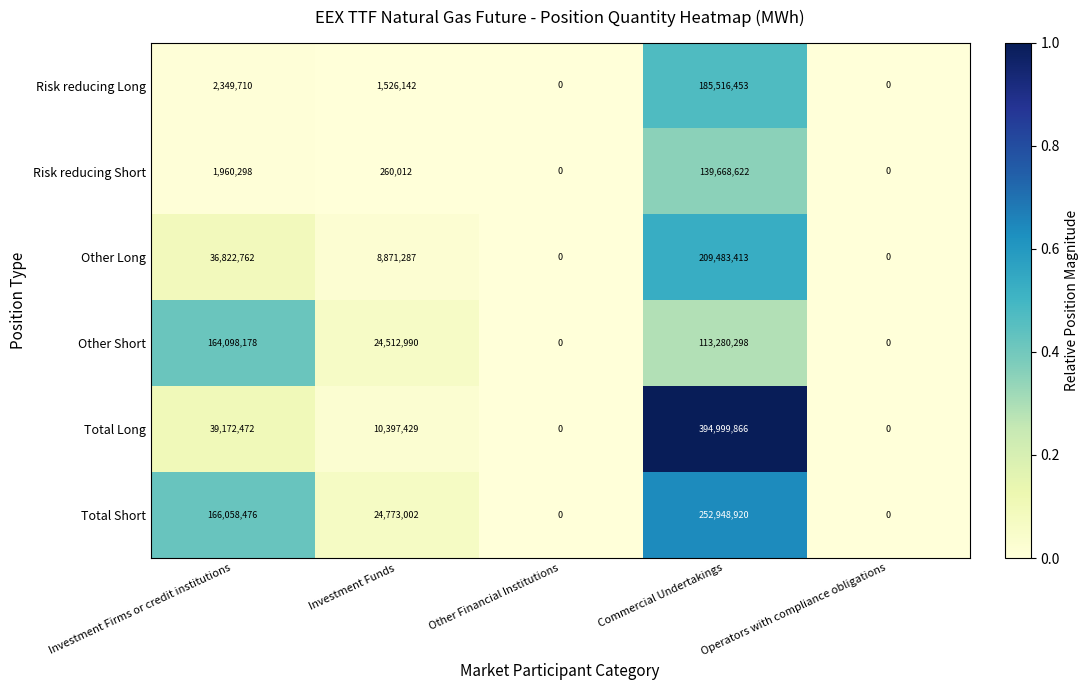

The Other Short series shows 0 at Other Financial Institutions. True or false?

True